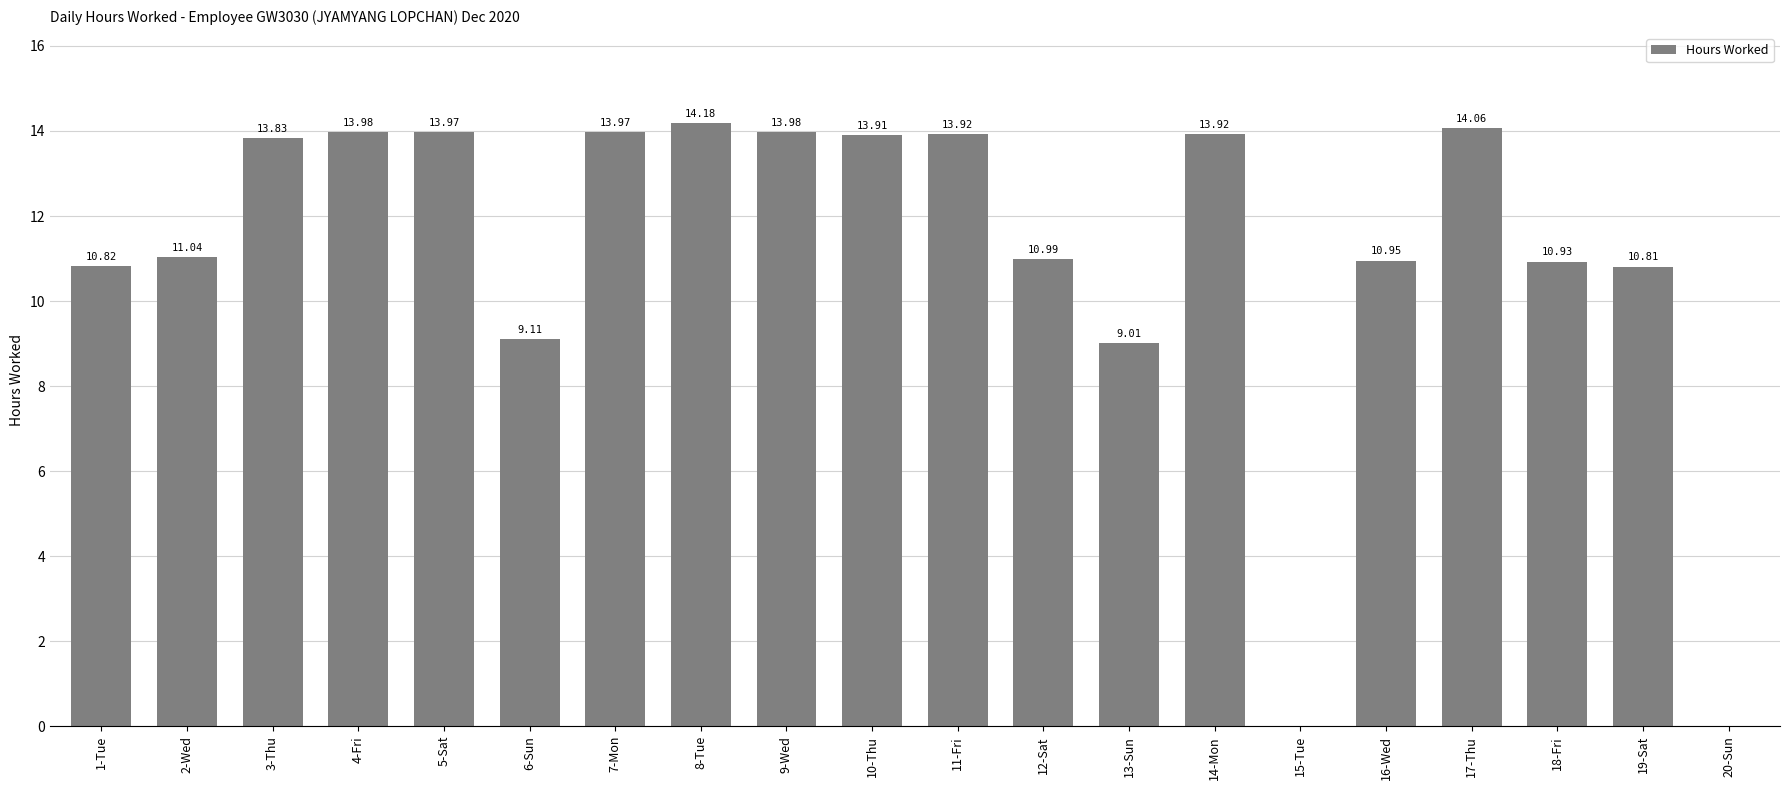

What is the change in value from 2-Wed to 3-Thu?

+2.8